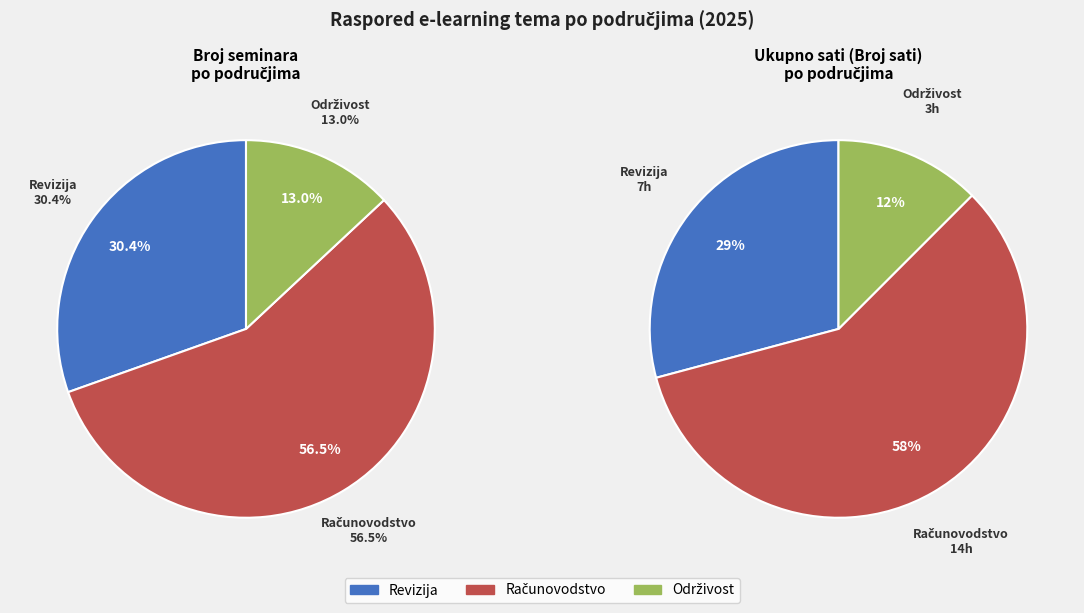

What percentage is the Održivost slice, to the nearest percent?

13%